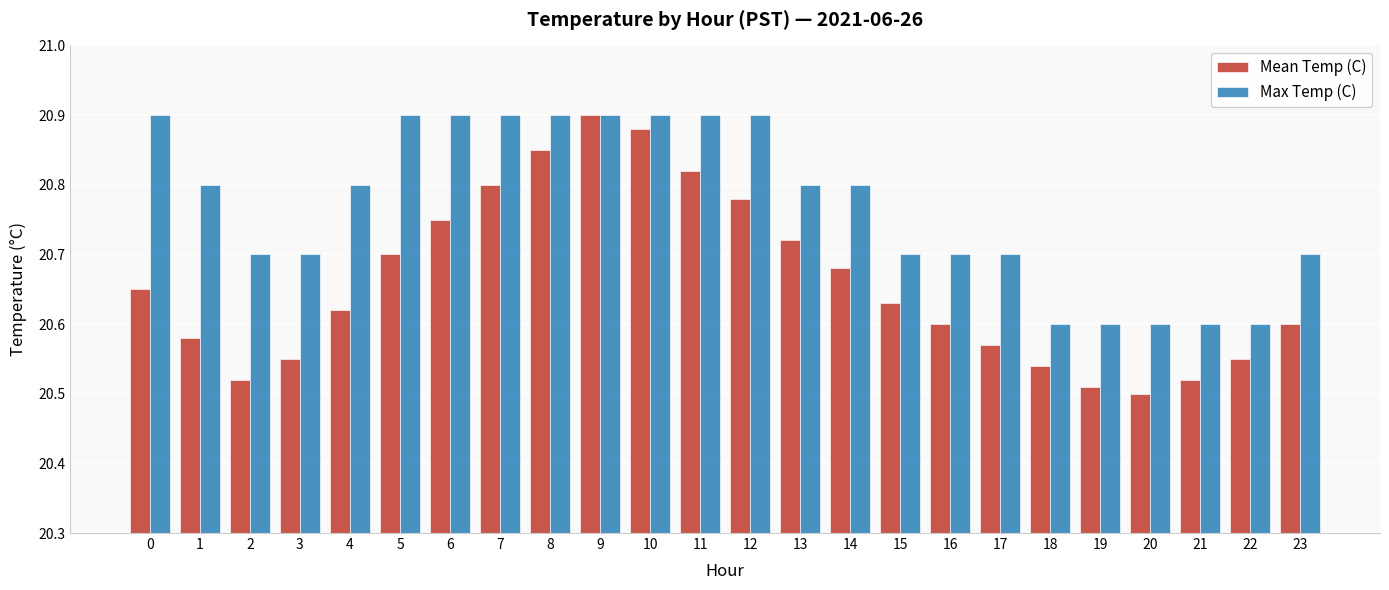

True or false: Max Temp (C) has a value of 20.7 at 23.

True